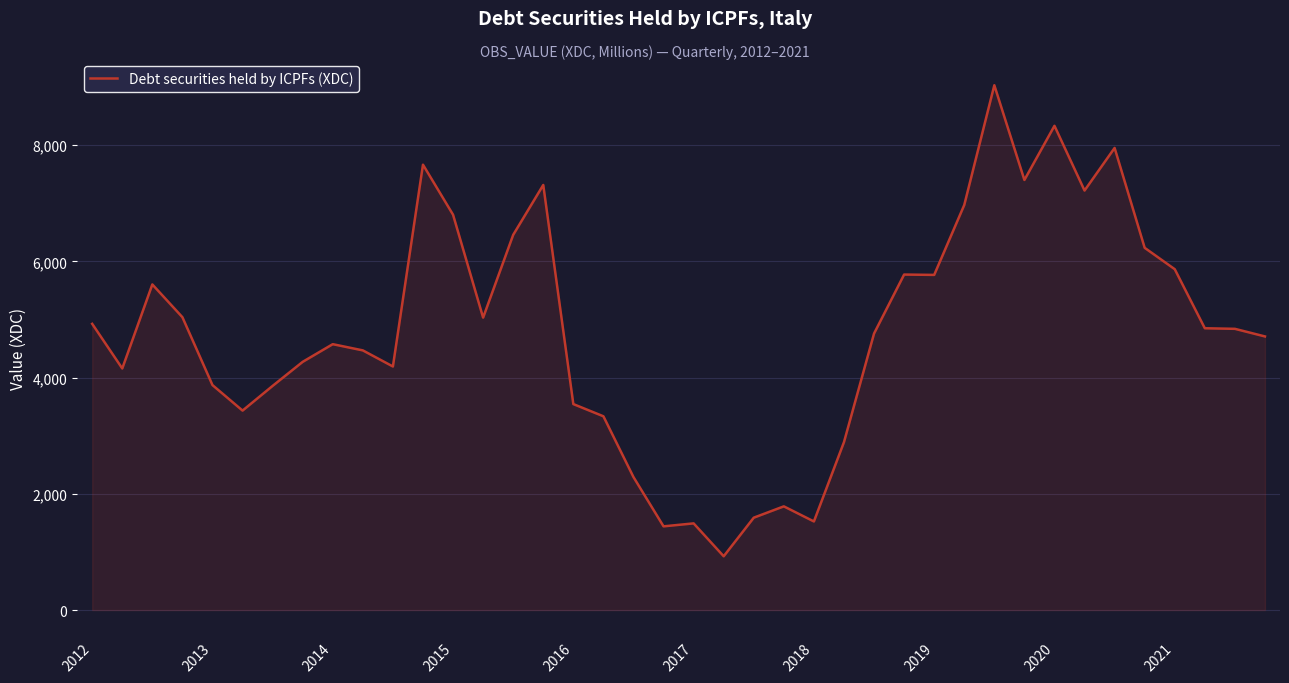

What is the maximum value shown in the chart?

9032